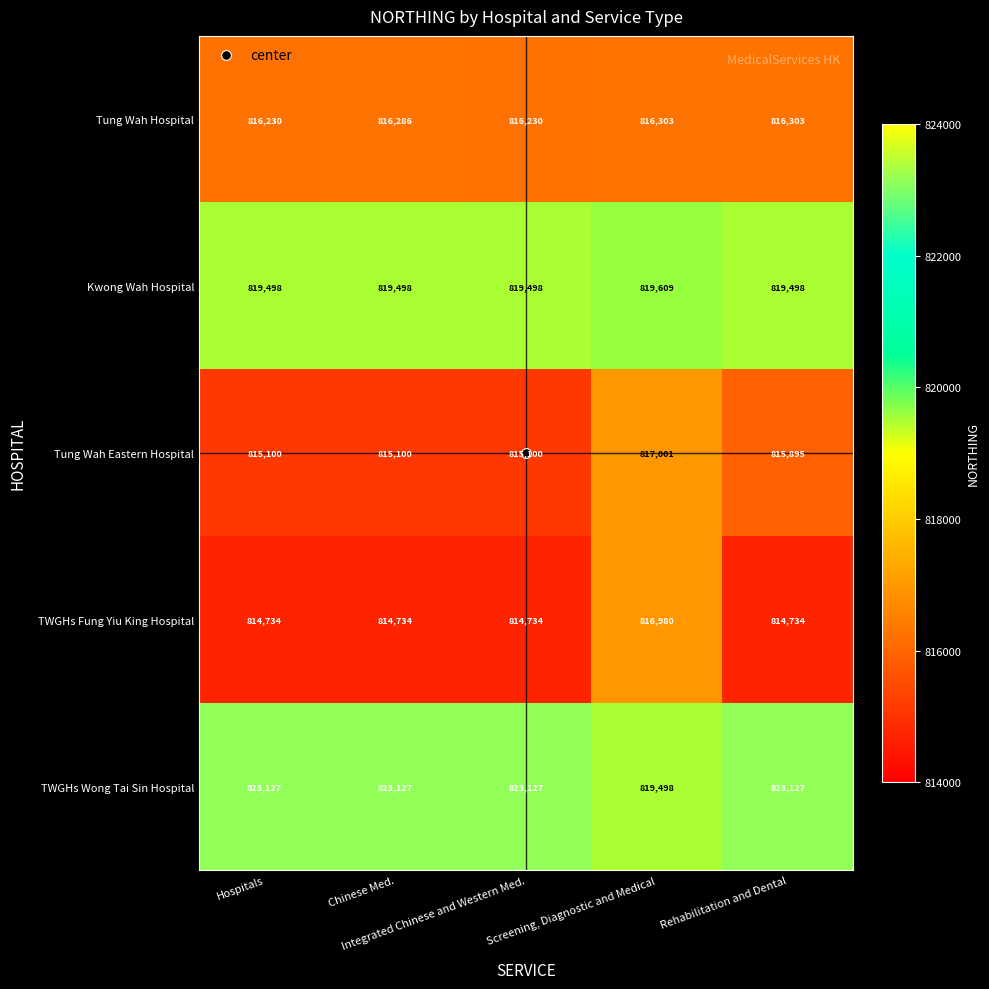

What is the sum of all TWGHs Wong Tai Sin Hospital values?

4112006